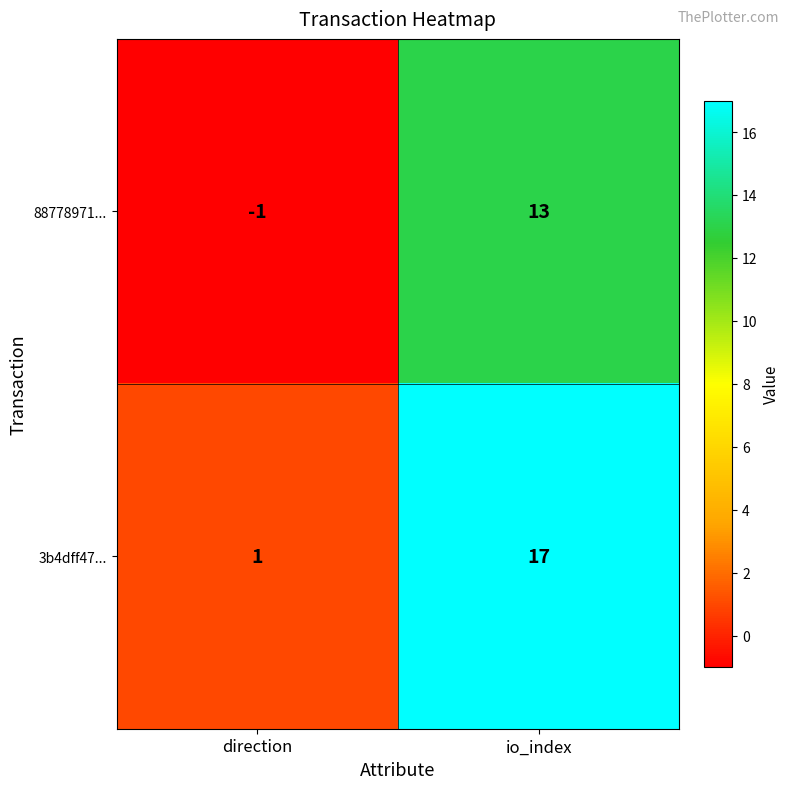

Is it true that 88778971... equals -1 at direction?

True